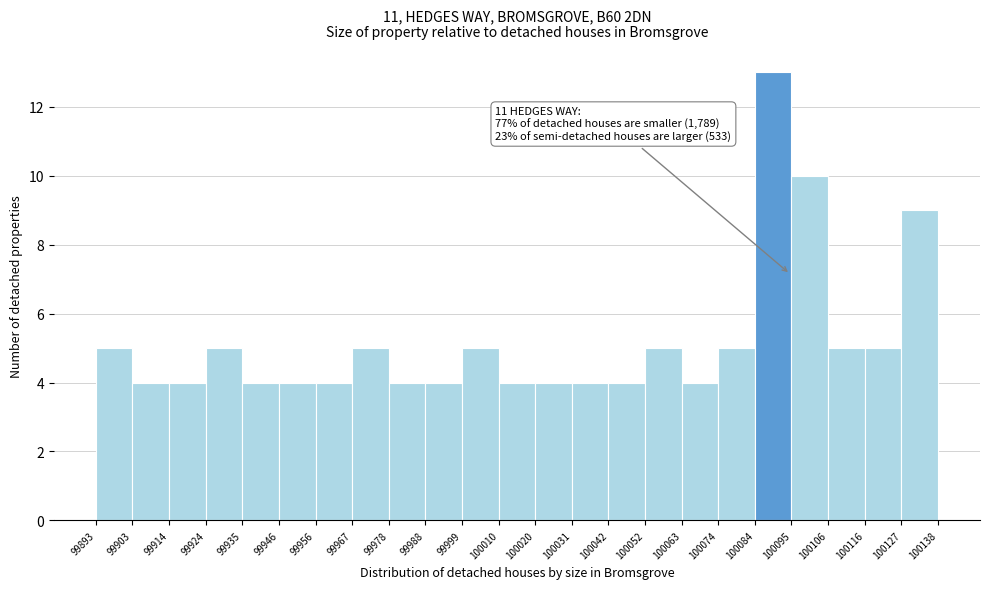

Over which range of the x-axis is the bar tallest?

100084 to 100095